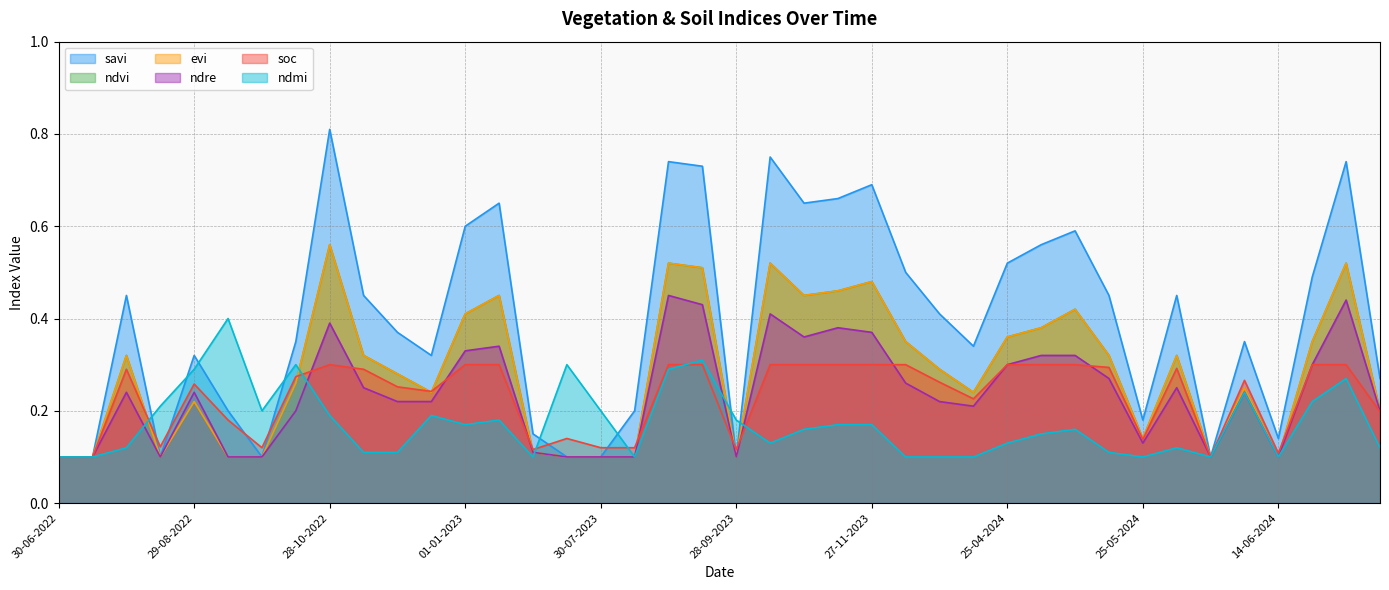

What is the average value of the evi series?

0.3